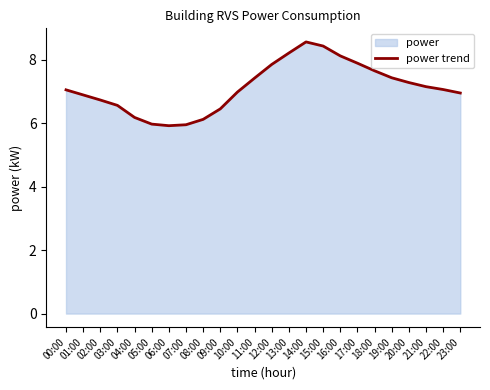

What is the smallest value displayed?

5.9